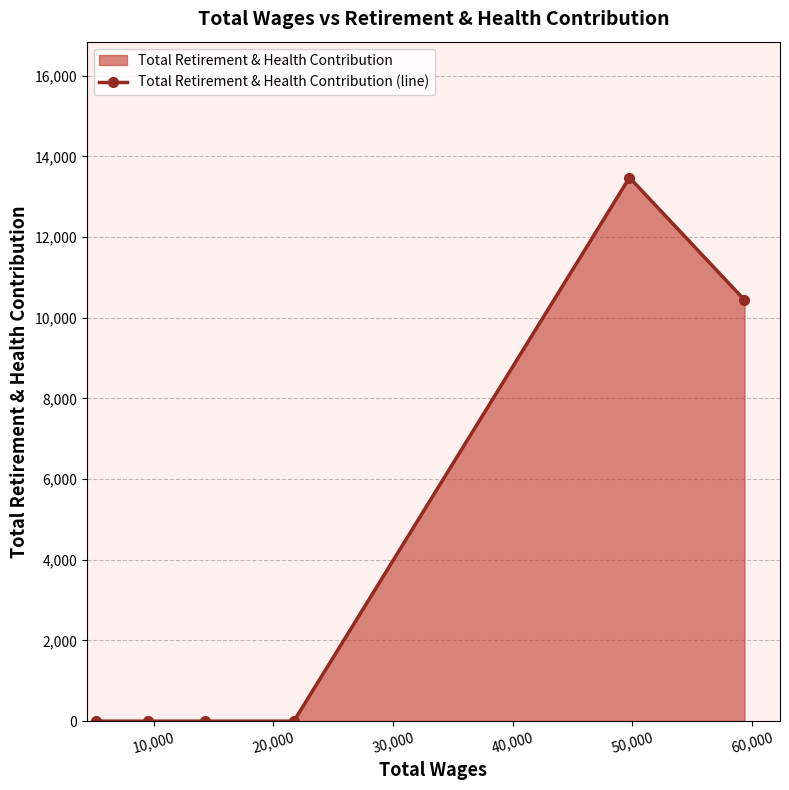

True or false: there are more than 0 points higher than both neighbors.

True